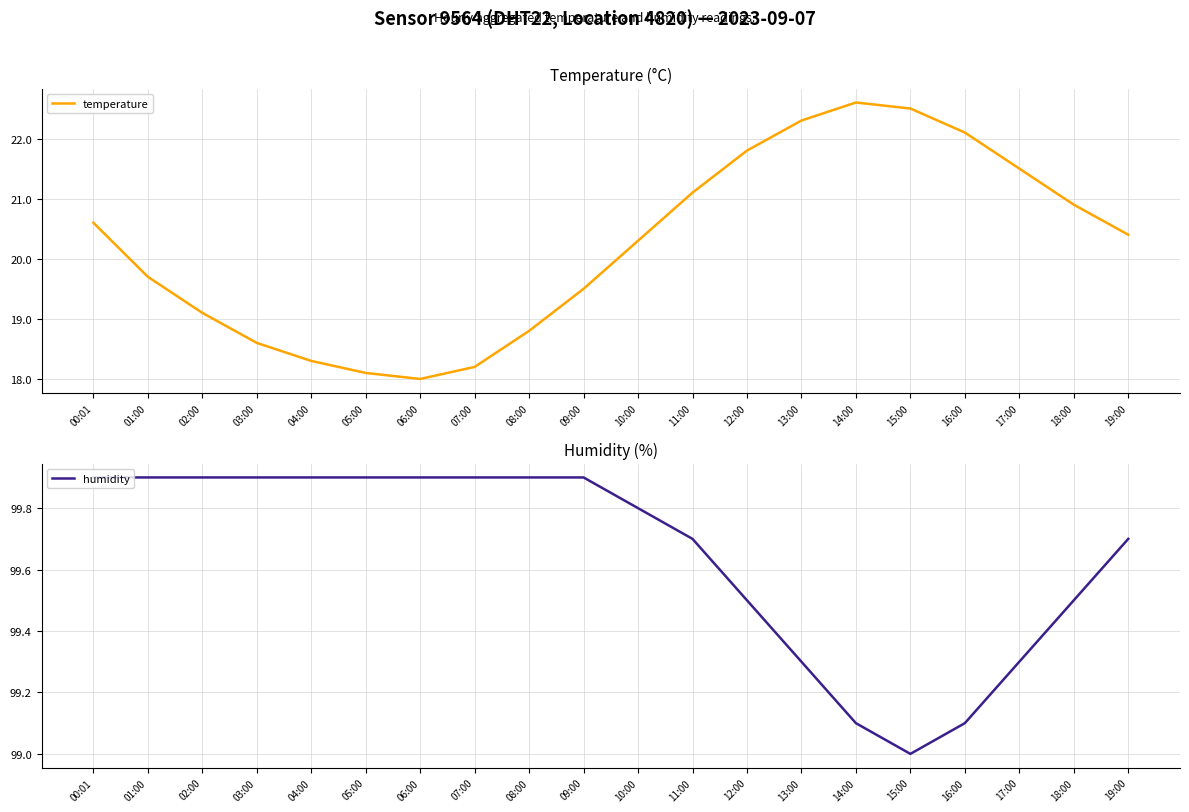

Is the value of temperature at 14:00 greater than the value of humidity at 06:00?

No